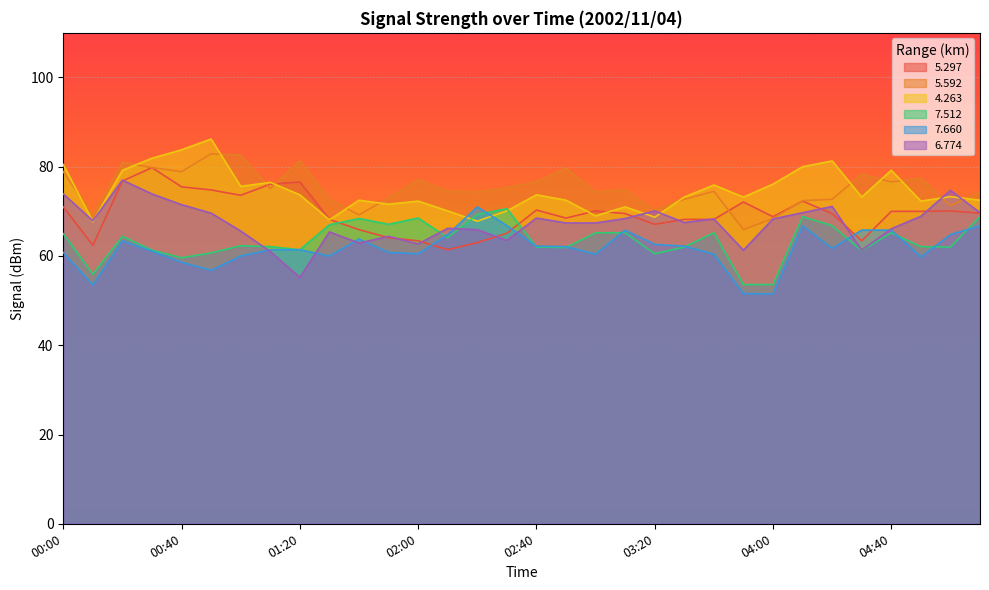

The   6.774 series shows 71.5 at 00:40. True or false?

True